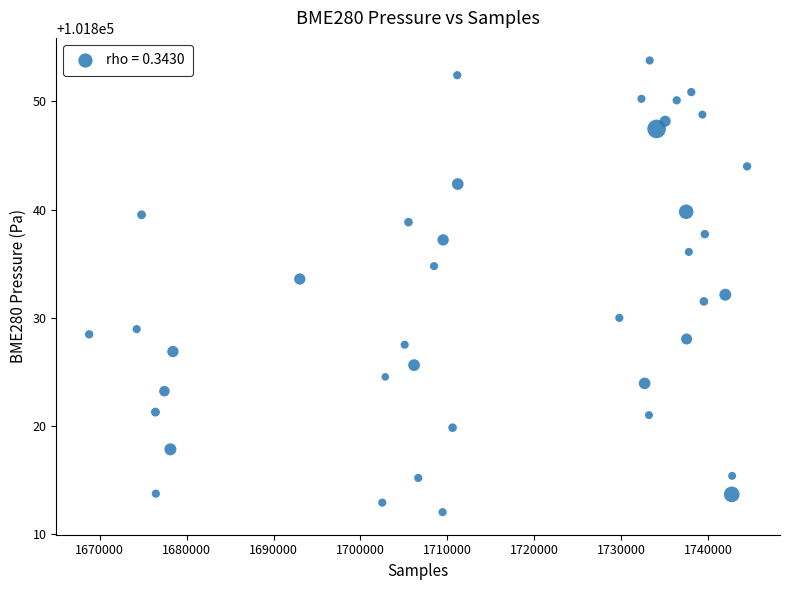

What is the range of Y values (max minus min)?

41.7